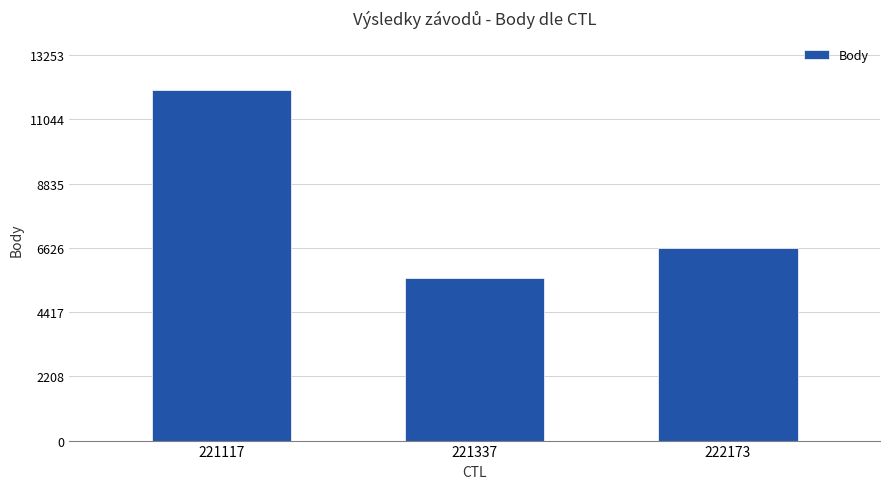

Reading left to right, list all the values displayed in this chart.

12049	5600	6623